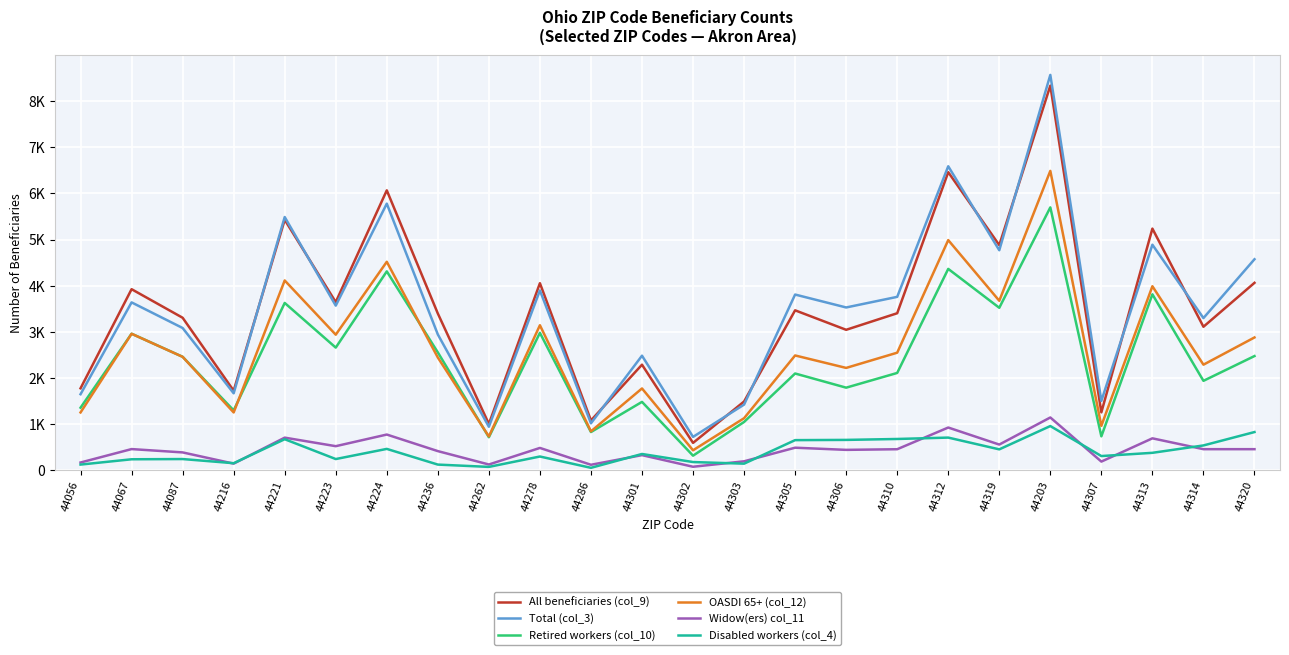

Is it true that Total (col_3) equals 2155 at 44303?

False